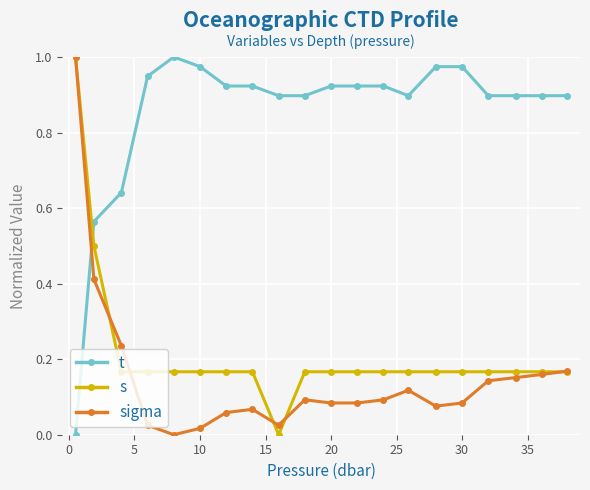

Which series has the largest total across all categories?

t